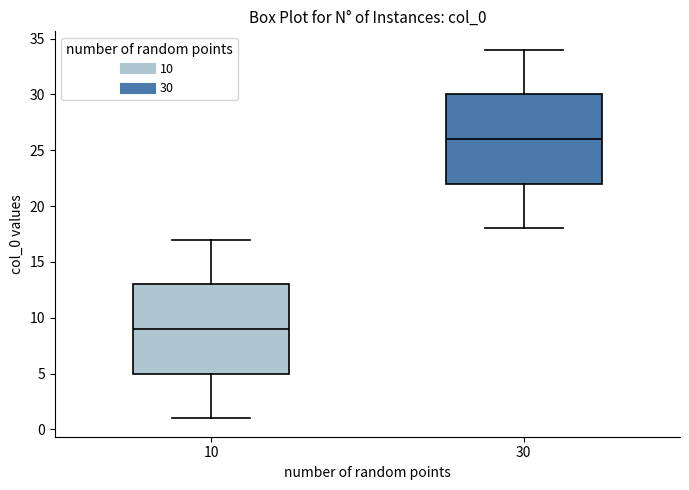

Reading left to right, read every box against the y-axis: the position of its median line, the range the box covers, and the ends of its whiskers. The values are not printed on the chart, so give them approximately, as read against the axis.

10: median 9, box 5 to 13, whiskers 1 to 17
30: median 26, box 22 to 30, whiskers 18 to 34